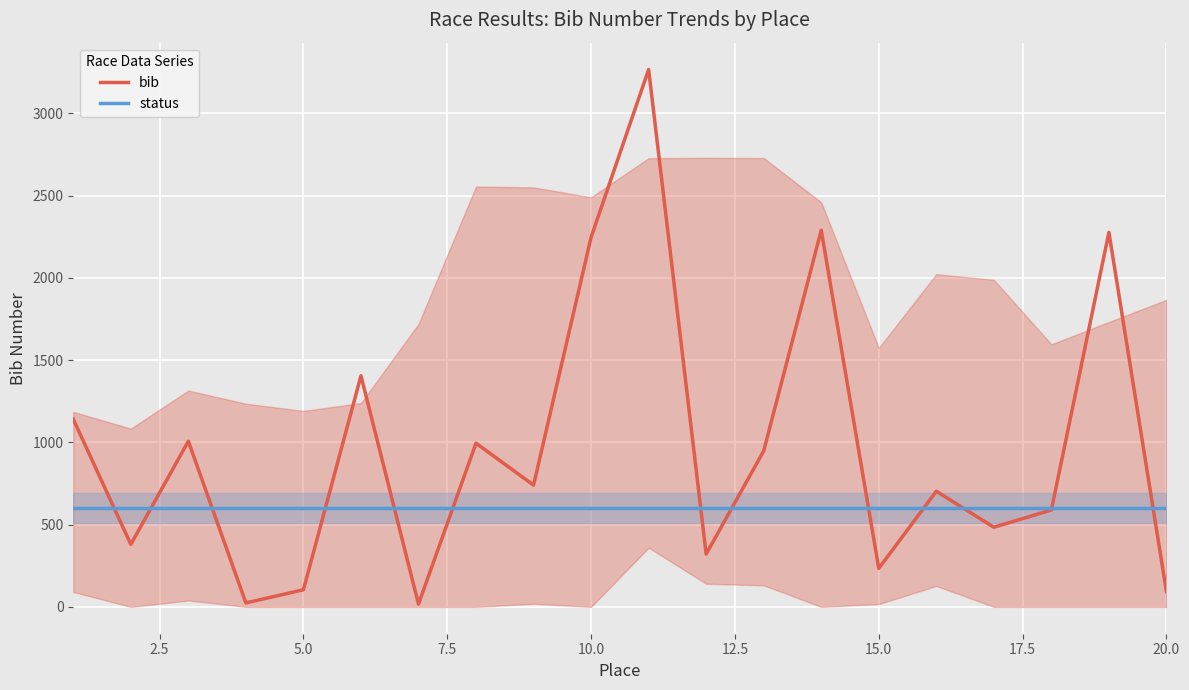

Which series has the largest range (max minus min)?

bib